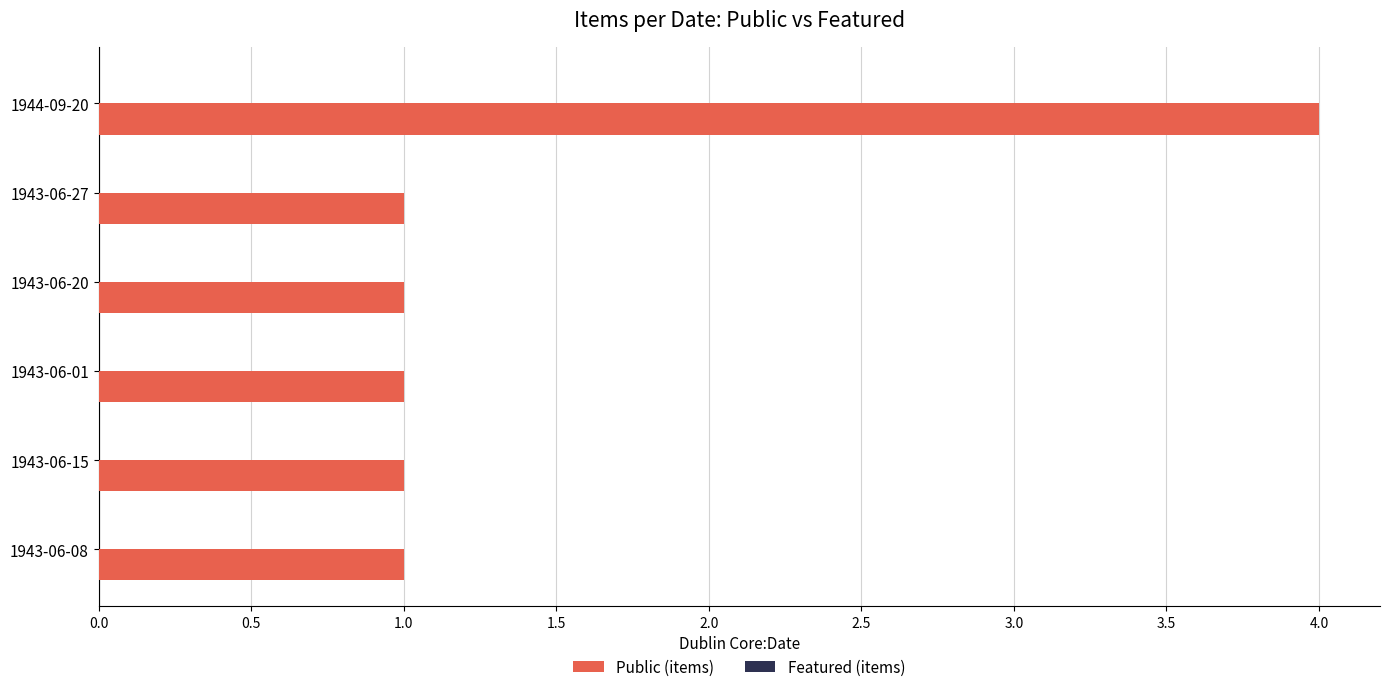

Is it true that the value at 1943-06-15 is 1?

True